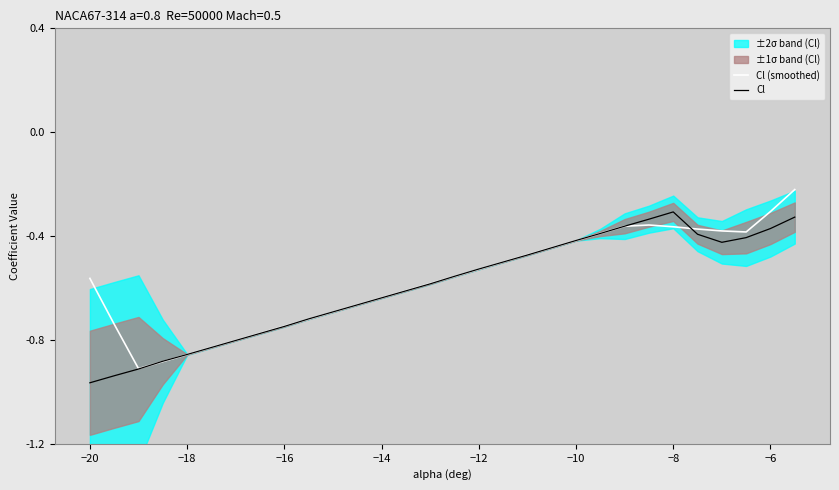

The value of Cl at −14 is -0.8. True or false?

False